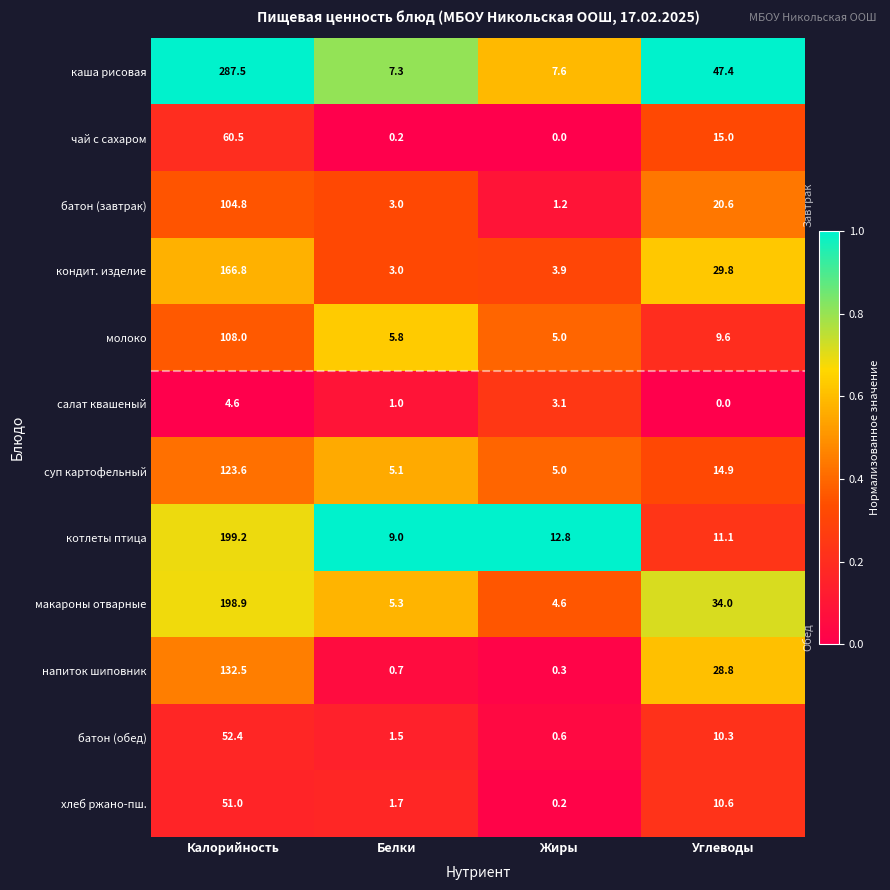

List the series in order of their peak value, highest first.

каша рисовая, котлеты птица, макароны отварные, кондит. изделие, напиток шиповник, суп картофельный, молоко, батон (завтрак), чай с сахаром, батон (обед), хлеб ржано-пш., салат квашеный